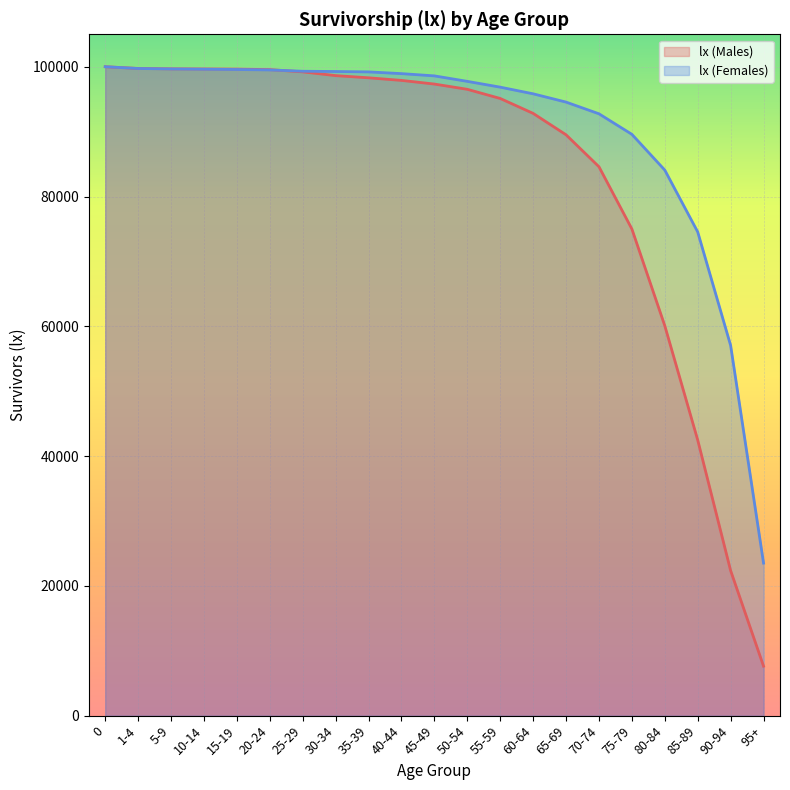

What is the sum of the lx (Males) values at 80-84 and 15-19?

159716